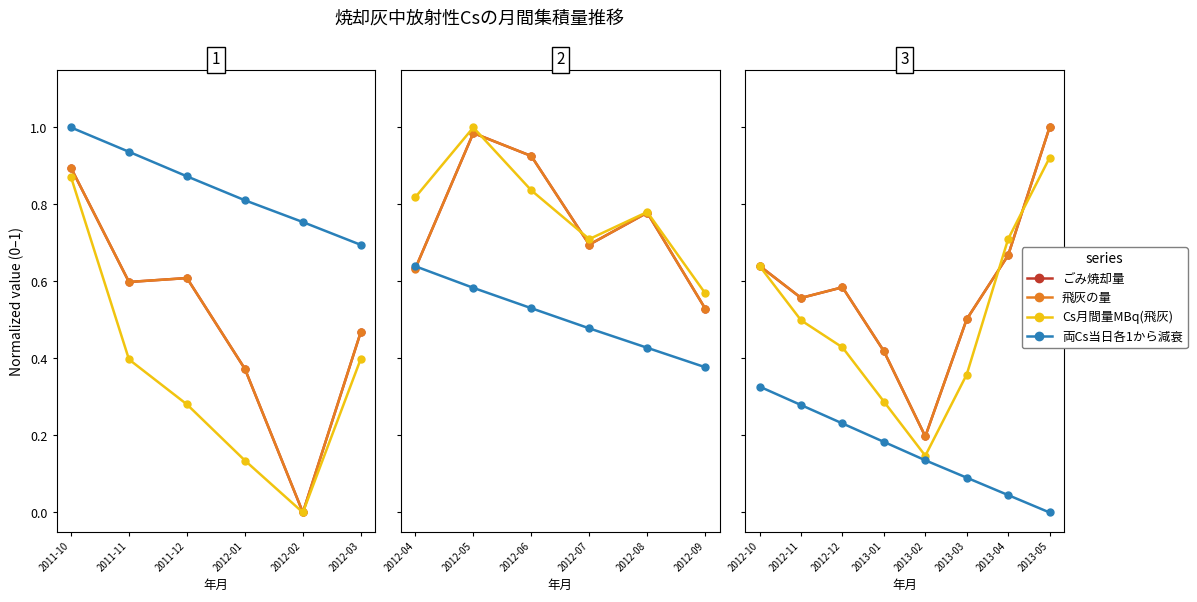

True or false: Cs月間量MBq(飛灰) and 飛灰の量 cross at least once.

True